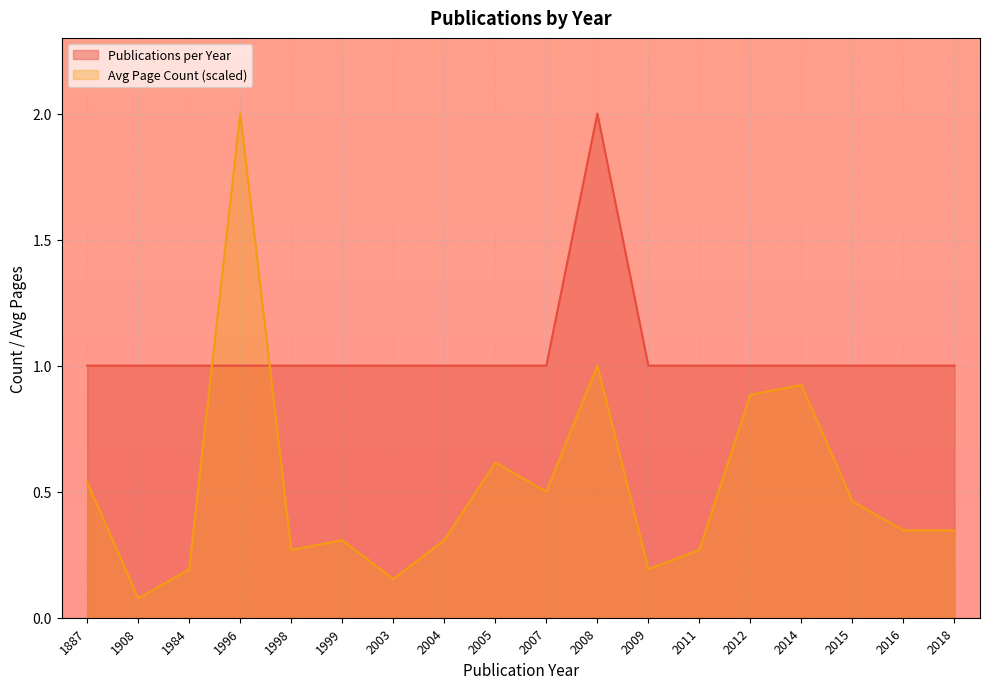

Reading right to left, list all the values displayed in this chart.

Publications per Year: 2018=1.0	2016=1.0	2015=1.0	2014=1.0	2012=1.0	2011=1.0	2009=1.0	2008=2.0	2007=1.0	2005=1.0	2004=1.0	2003=1.0	1999=1.0	1998=1.0	1996=1.0	1984=1.0	1908=1.0	1887=1.0
Avg Page Count: 2018=0.3	2016=0.3	2015=0.5	2014=0.9	2012=0.9	2011=0.3	2009=0.2	2008=1.0	2007=0.5	2005=0.6	2004=0.3	2003=0.2	1999=0.3	1998=0.3	1996=2.0	1984=0.2	1908=0.1	1887=0.5